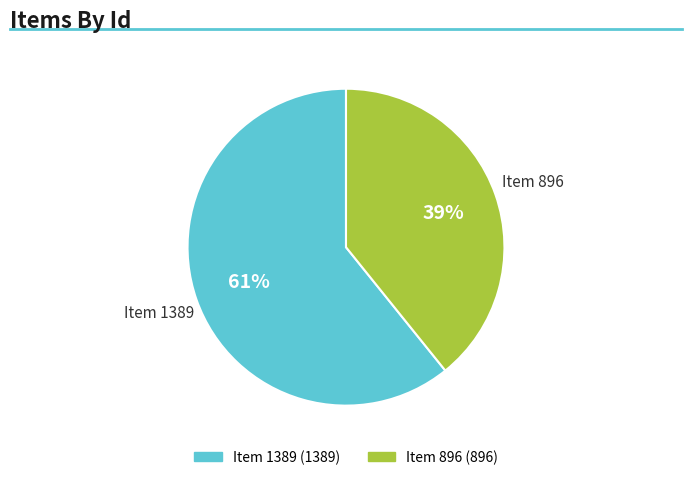

Between Item 896 and Item 1389, which is larger?

Item 1389